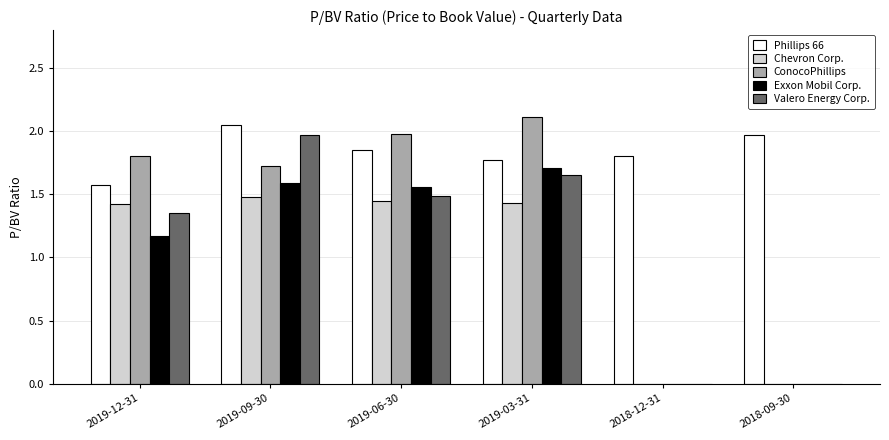

Which category has the highest value in the Exxon Mobil Corp. series?

2019-03-31